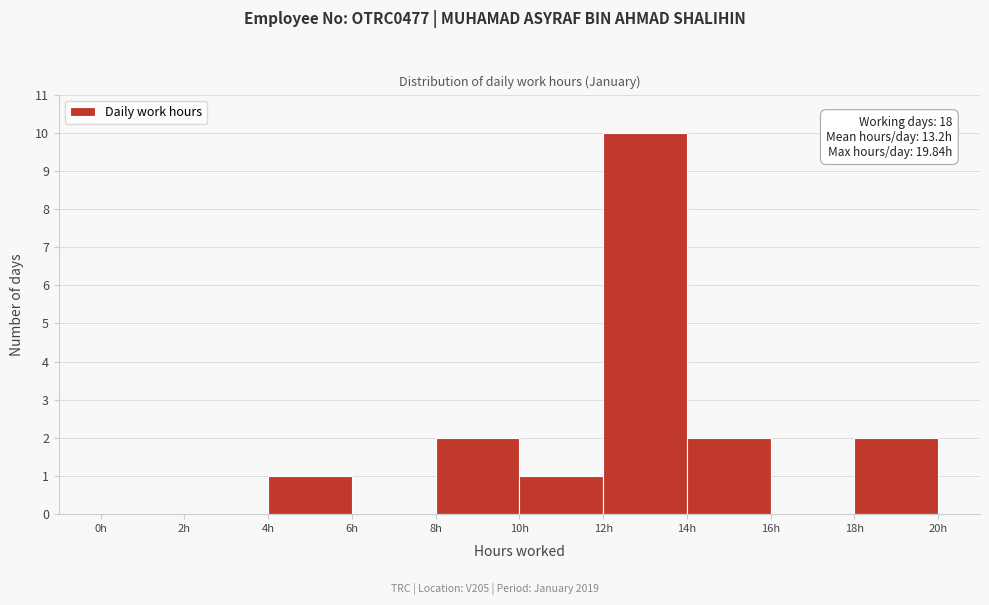

Over which range of the x-axis is the bar tallest?

12 to 14